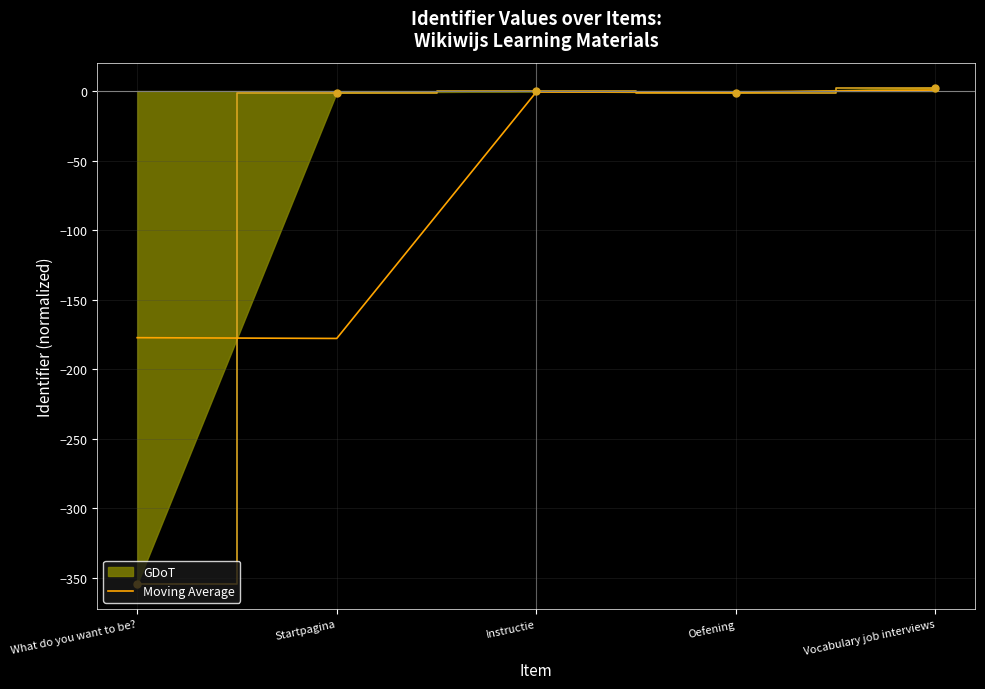

Which series has the widest spread of values?

GDoT